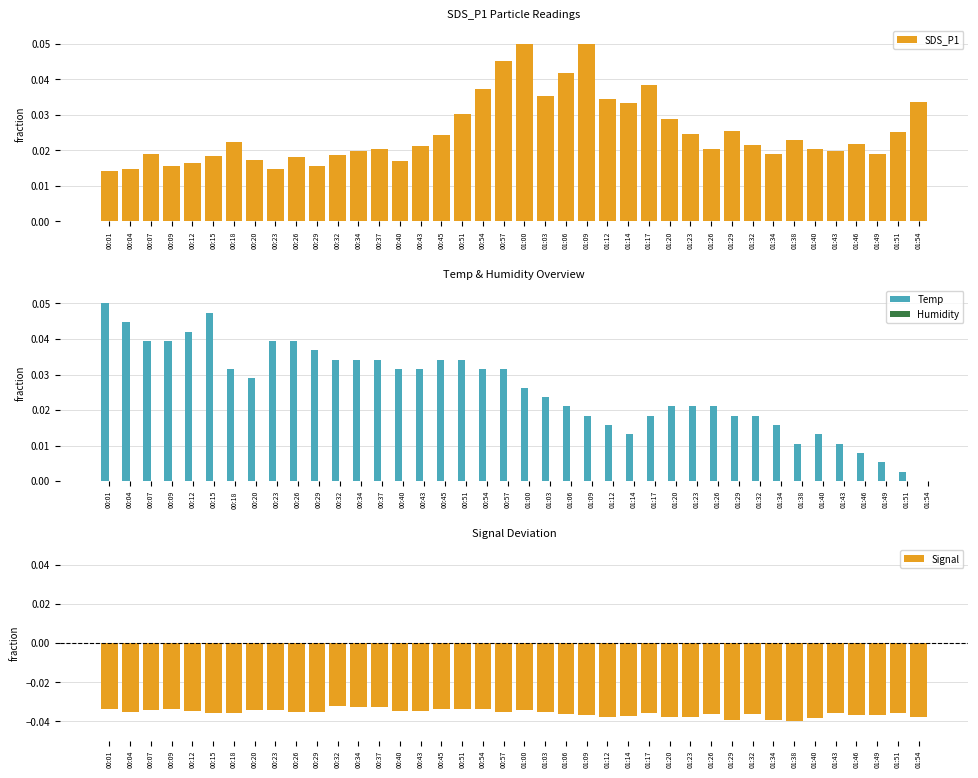

The value of Temp at 01:29 is 0.0. True or false?

False